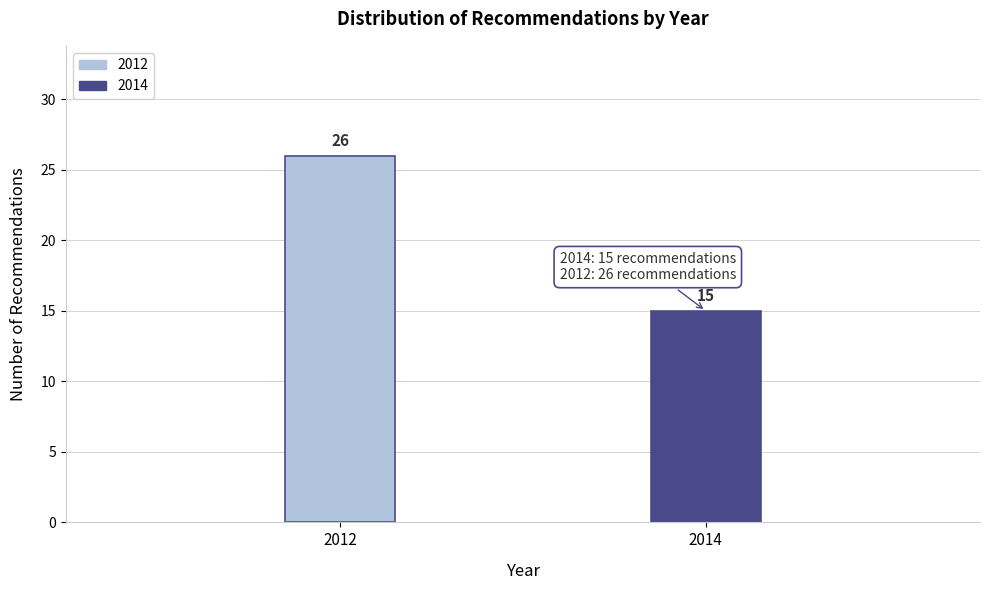

Reading right to left, extract all data points from this chart.

2014=15	2012=26